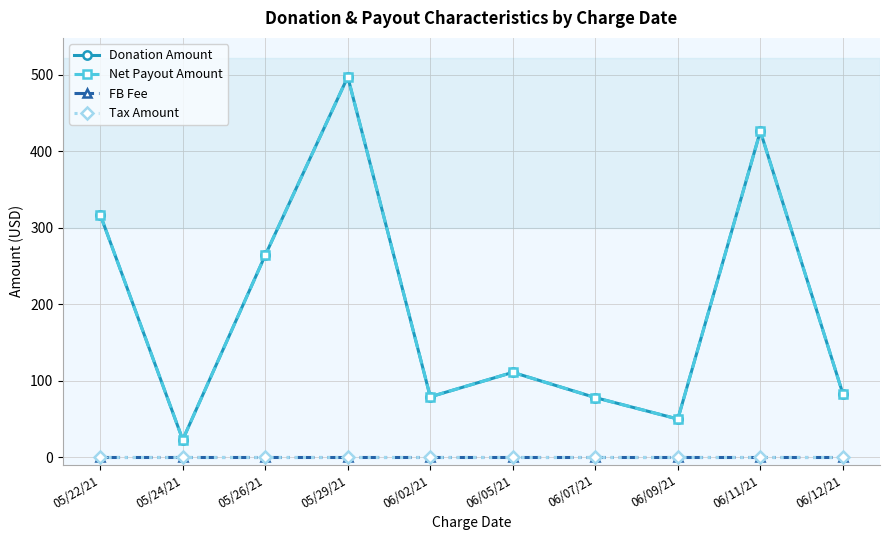

Is this an area chart (filled region under the line)?

No